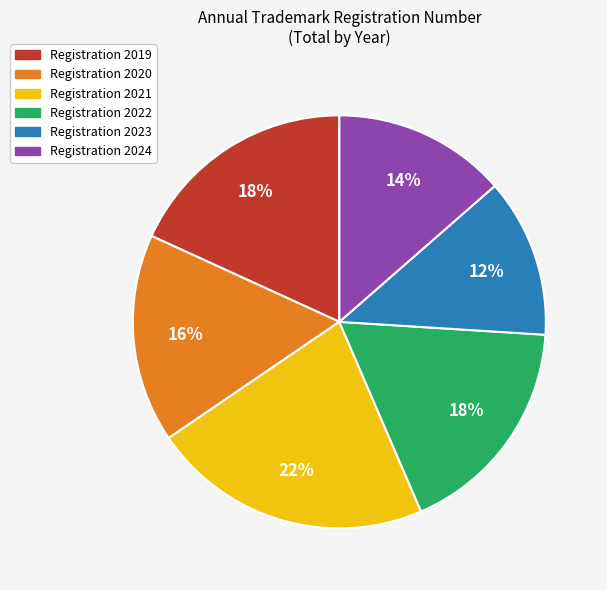

To the nearest percent, what is the average slice percentage?

17%